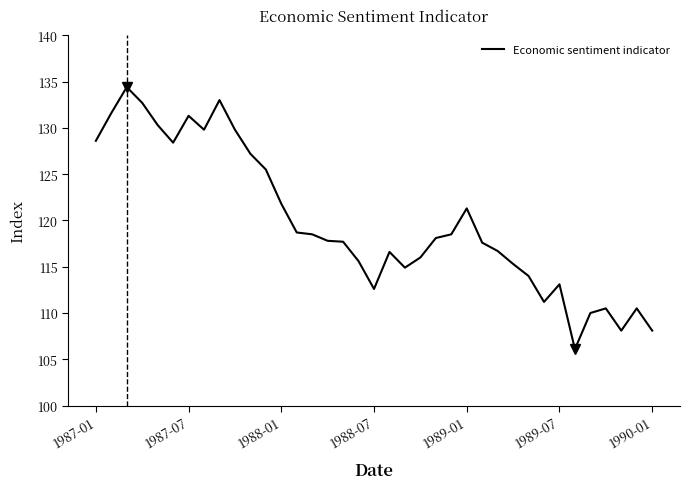

What is the minimum value shown in the chart?

106.1